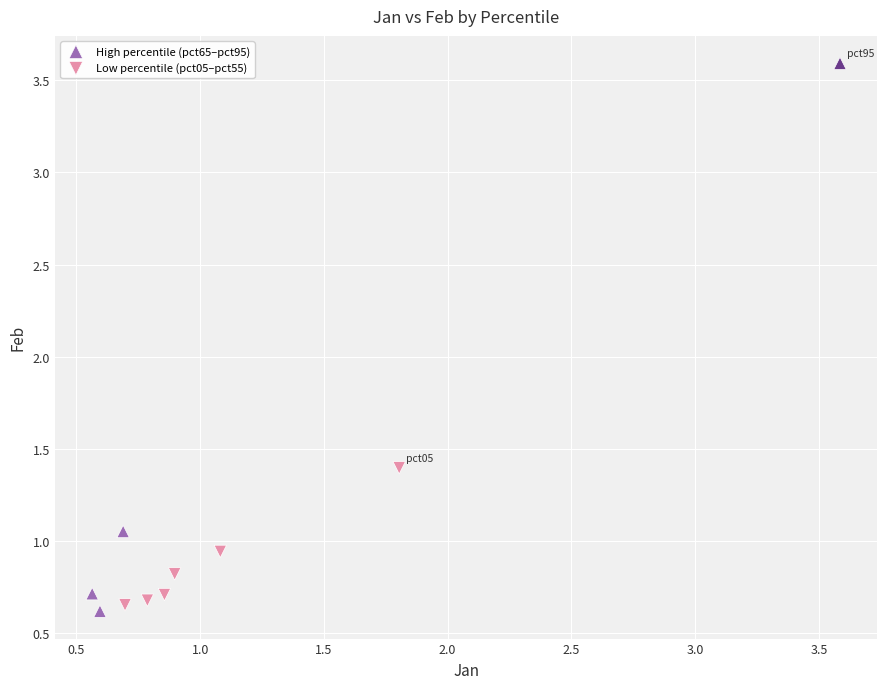

Which series has the largest Y range (max minus min)?

High percentile (pct65–pct95)